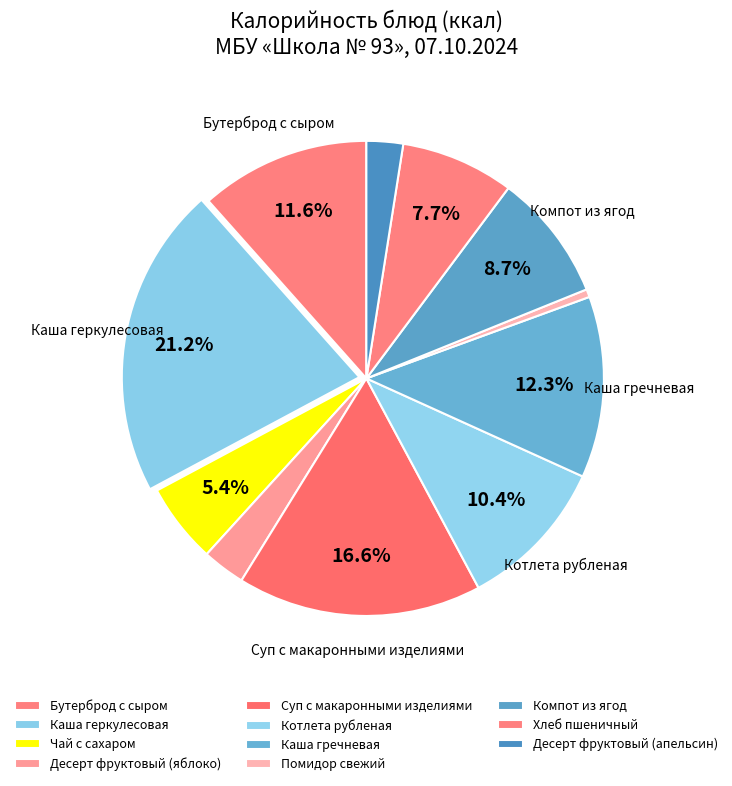

What is the largest slice in the pie chart?

Каша геркулесовая